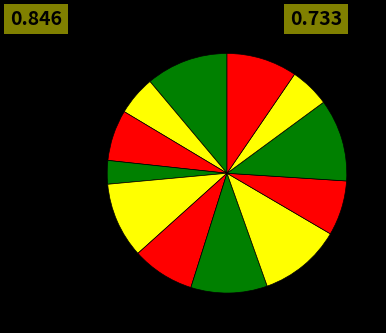

How many segments does this pie chart have?

12